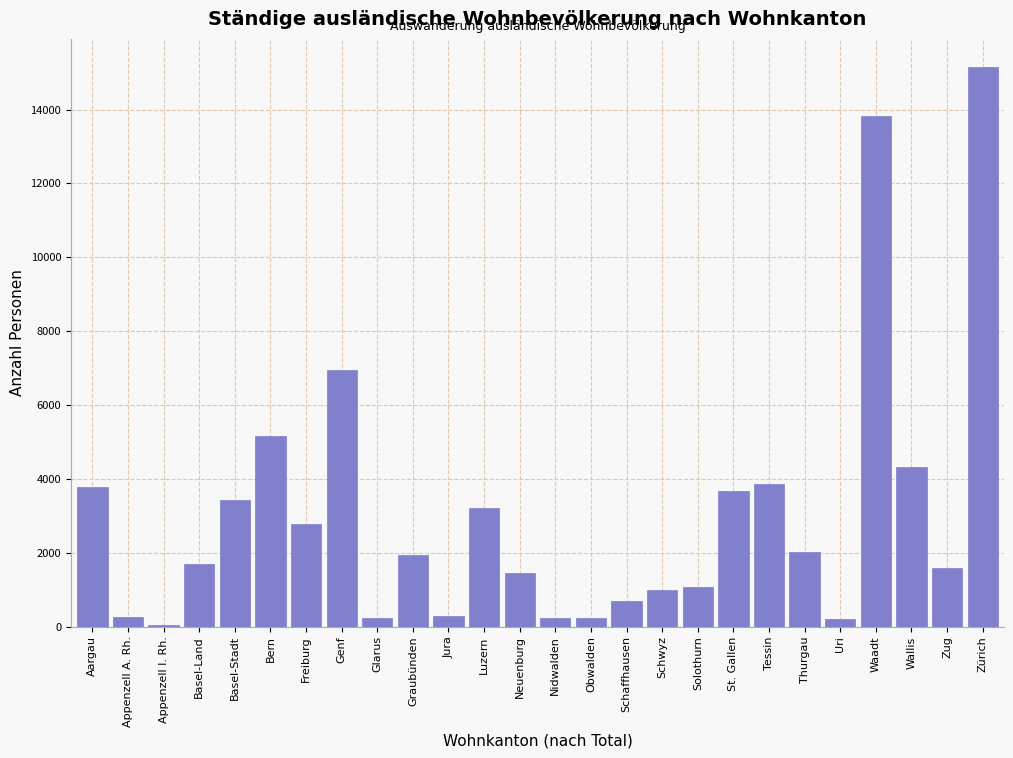

Where is the data nearest to the value 7603?

Genf